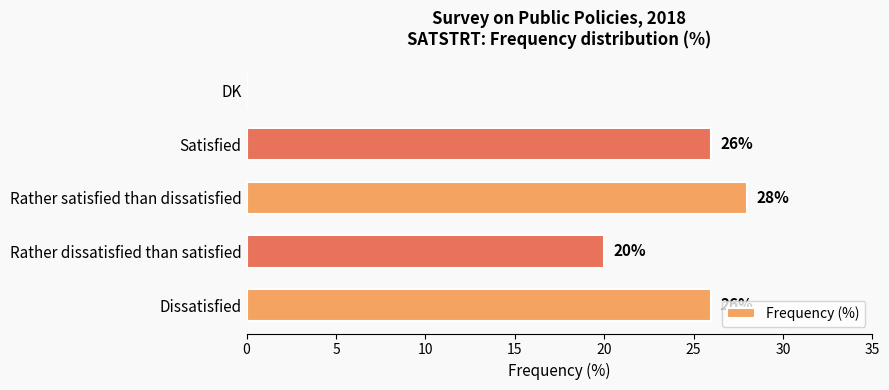

What value does the data have at Satisfied, to the nearest 5?

25